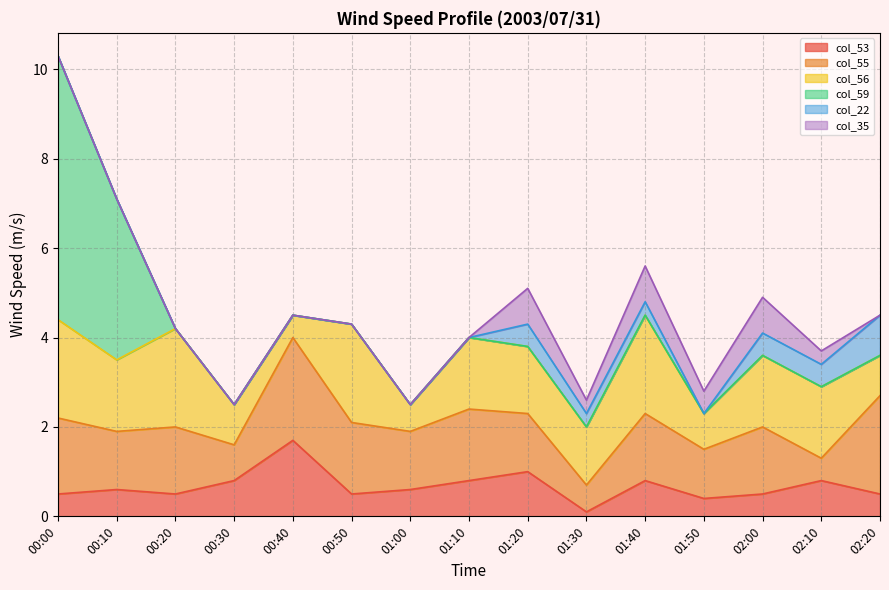

What is the difference between the maximum and minimum values in the col_59 series?

5.9